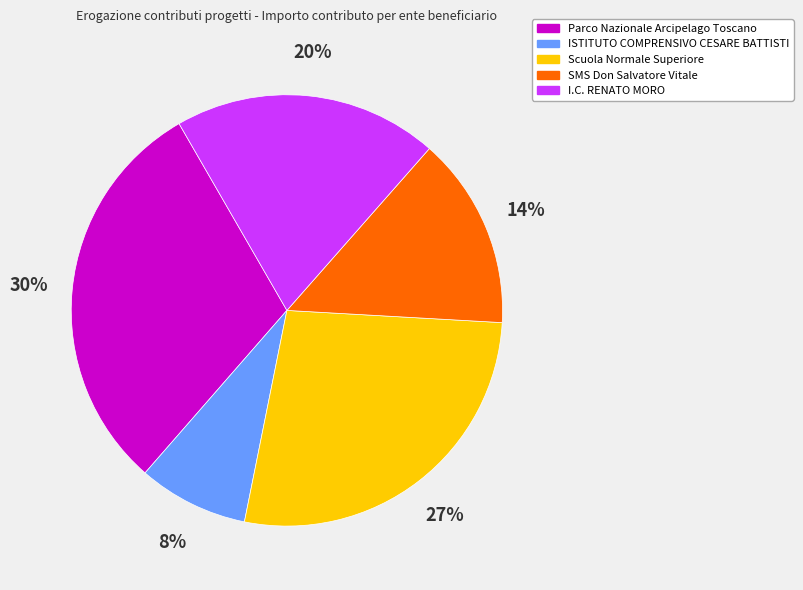

Between Scuola Normale Superiore and Parco Nazionale Arcipelago Toscano, which is larger?

Parco Nazionale Arcipelago Toscano